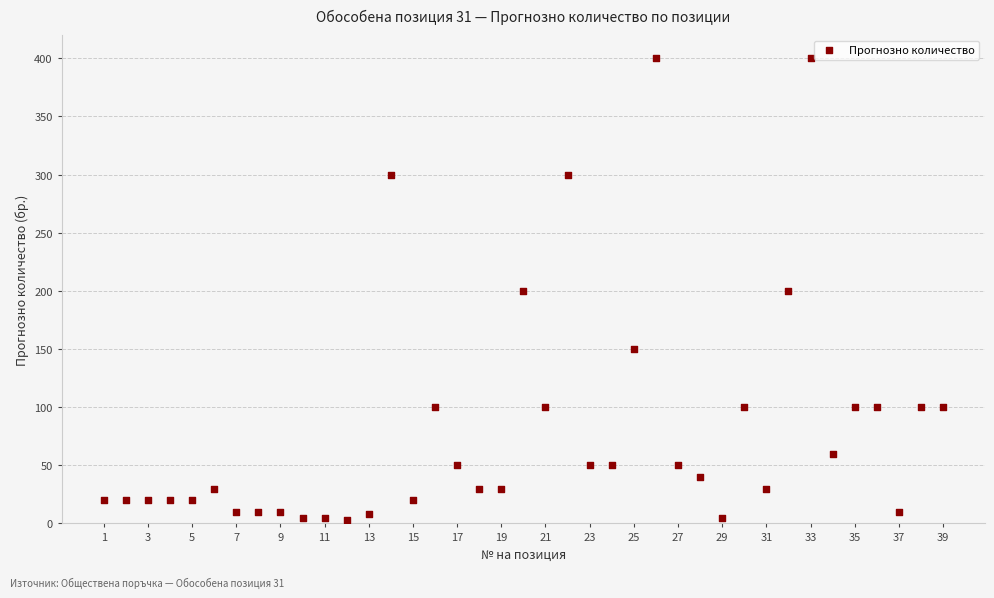

What is the range of Y values (max minus min)?

397